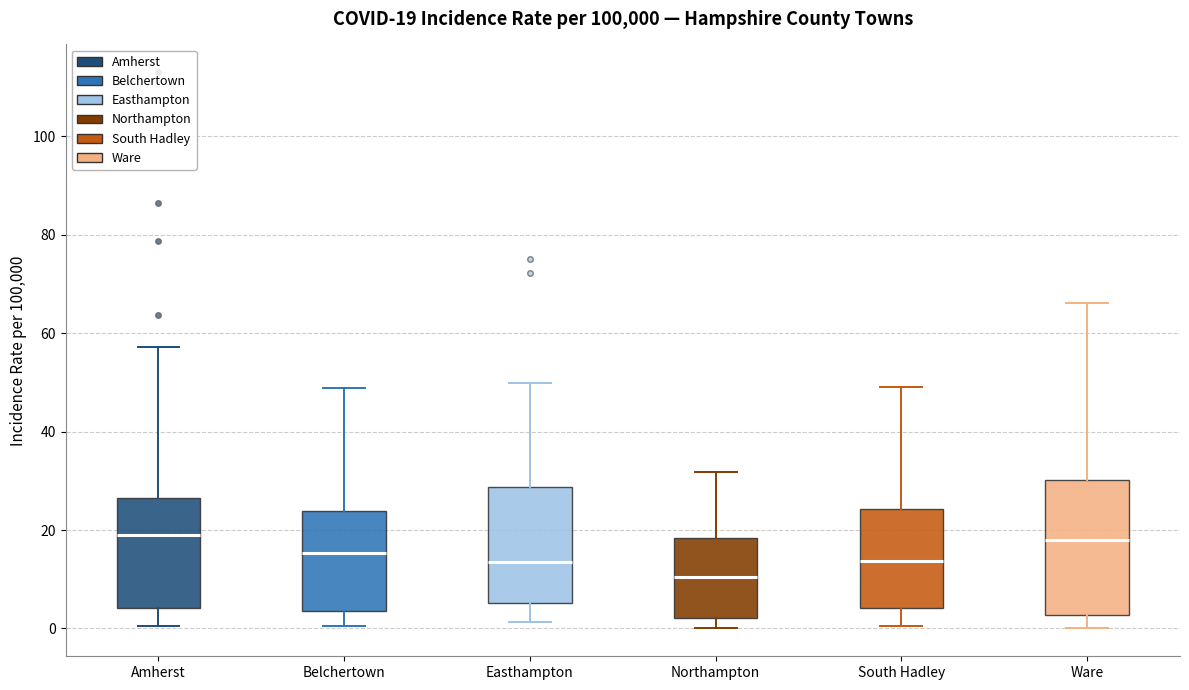

Which box is the tallest, from its lower edge to its upper edge?

Ware